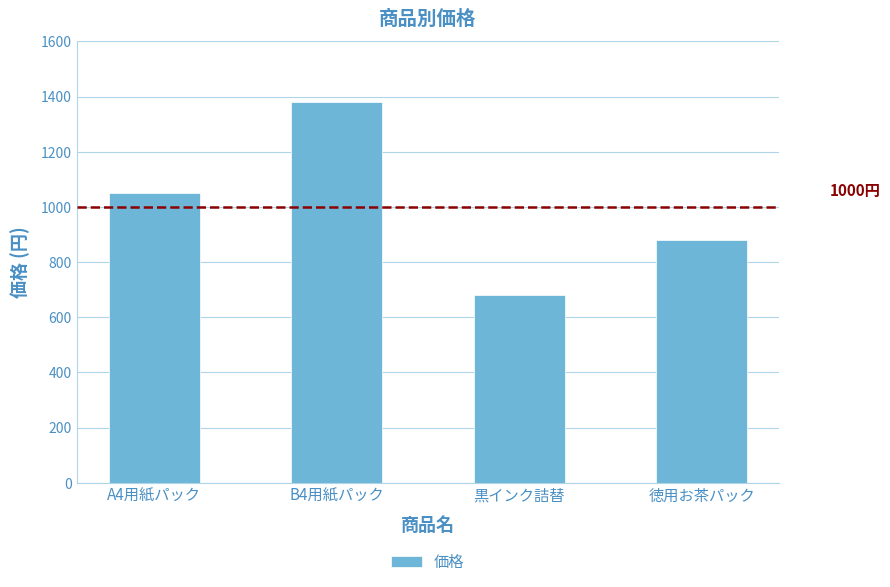

Are the bars grouped side by side (vs. stacked)?

No